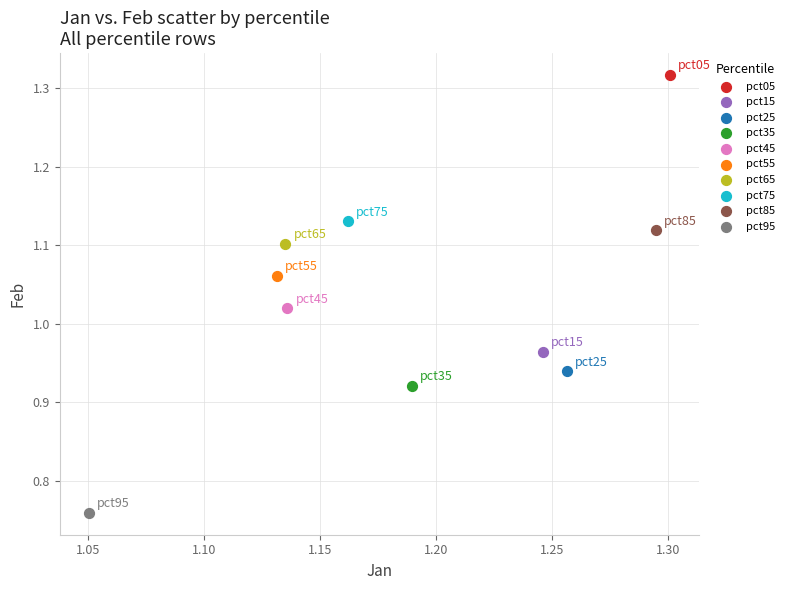

What are all the series names shown in the legend?

pct05, pct15, pct25, pct35, pct45, pct55, pct65, pct75, pct85, pct95